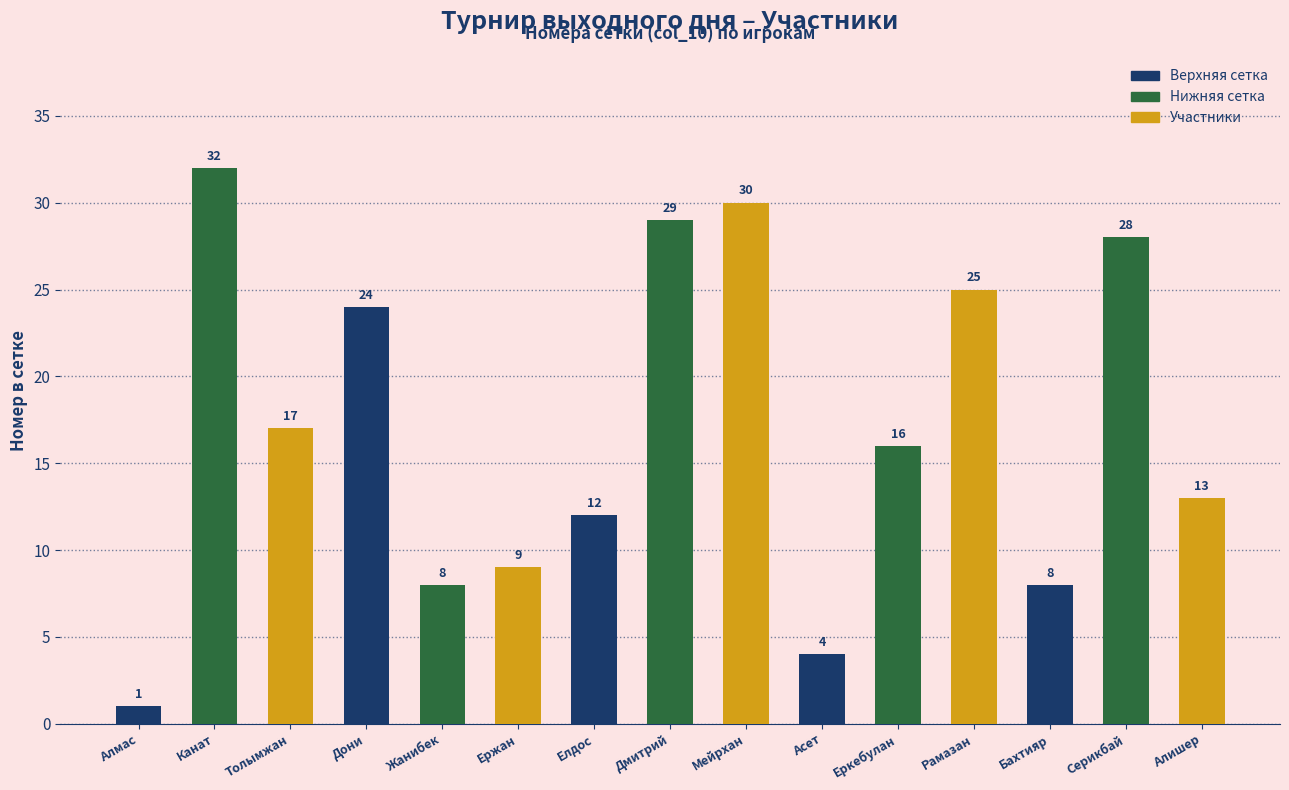

Read the value at Канат, to the nearest 5.

30